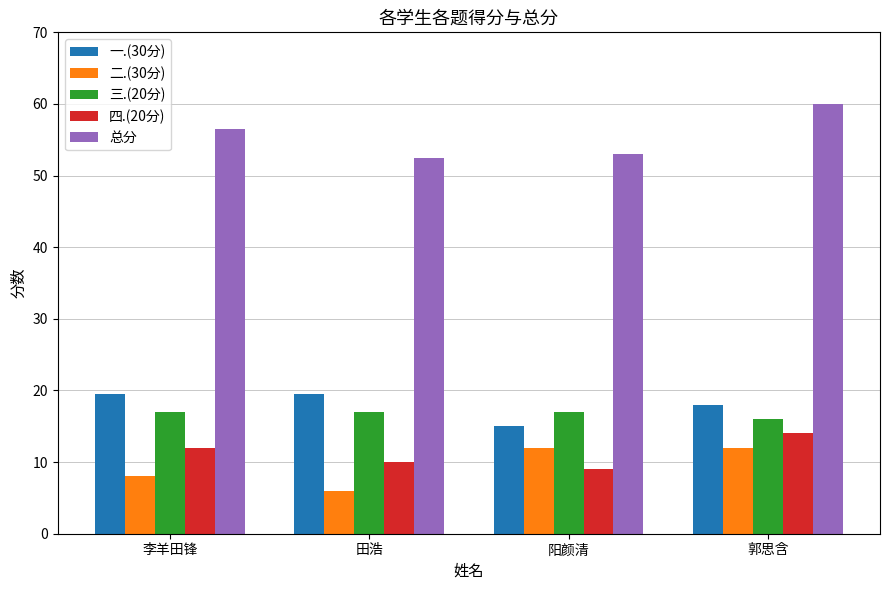

At which label is 总分 closest to 56?

李羊田锋